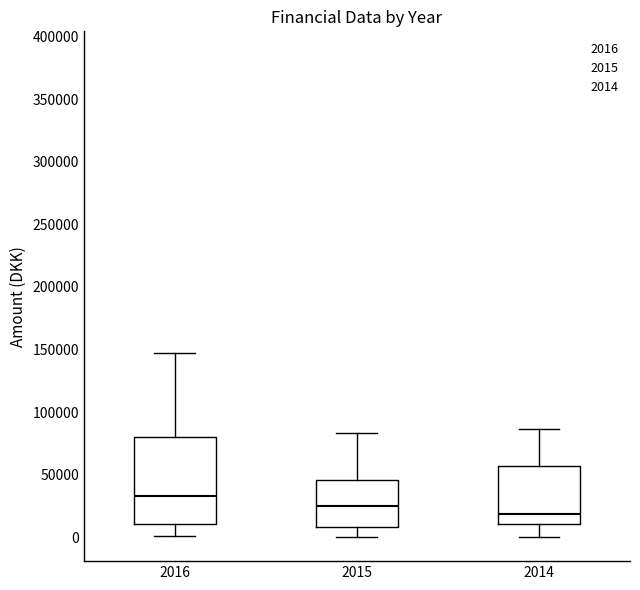

Which box has the lowest median line?

2014